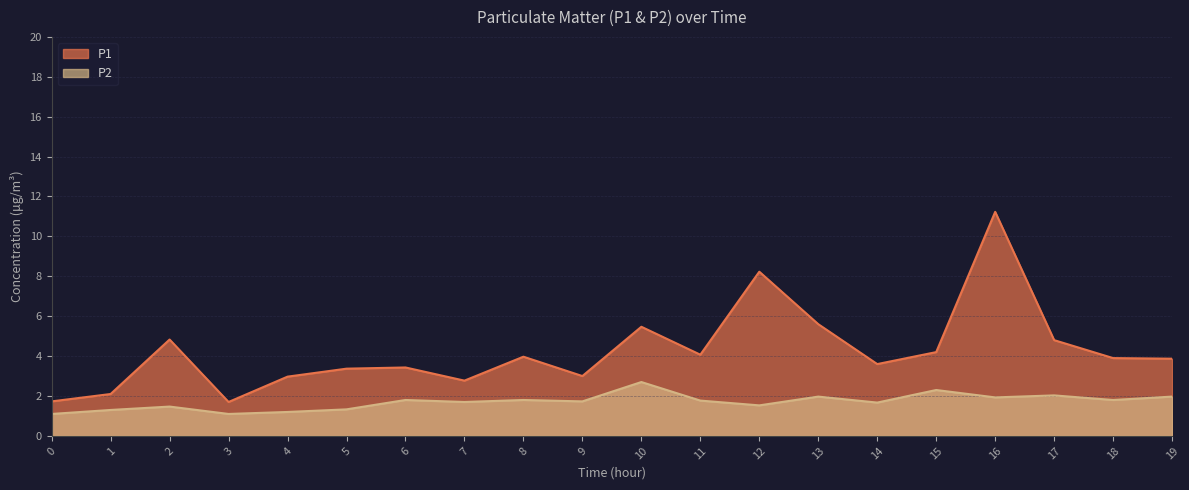

At which category is the sum across all series the highest?

16